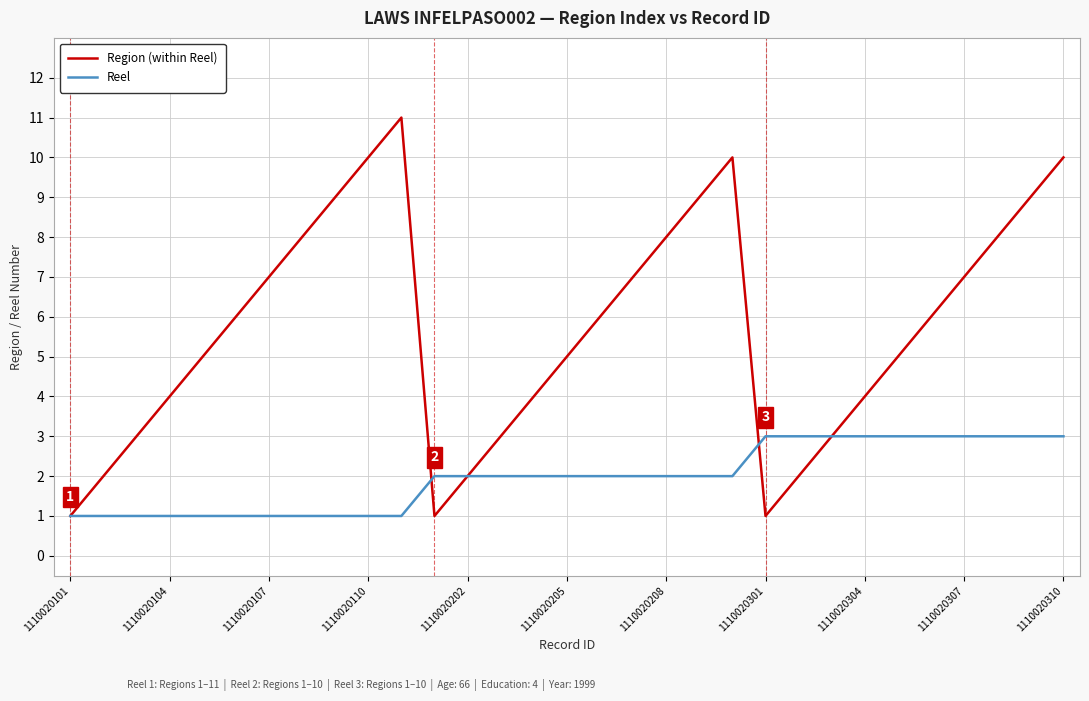

Which series has the largest total across all categories?

Region (within Reel)